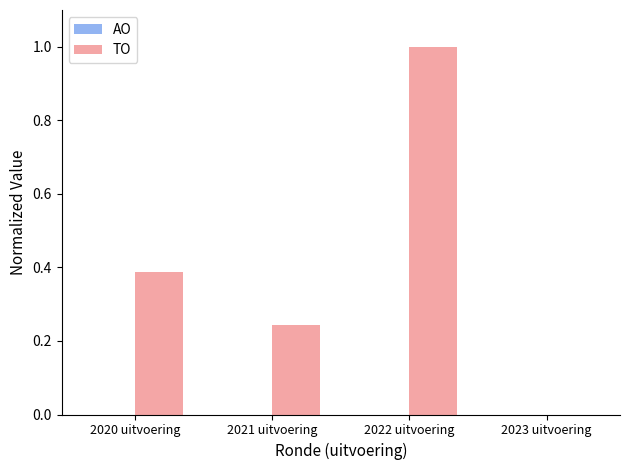

Which has a higher value, 2021 uitvoering or 2023 uitvoering?

2021 uitvoering